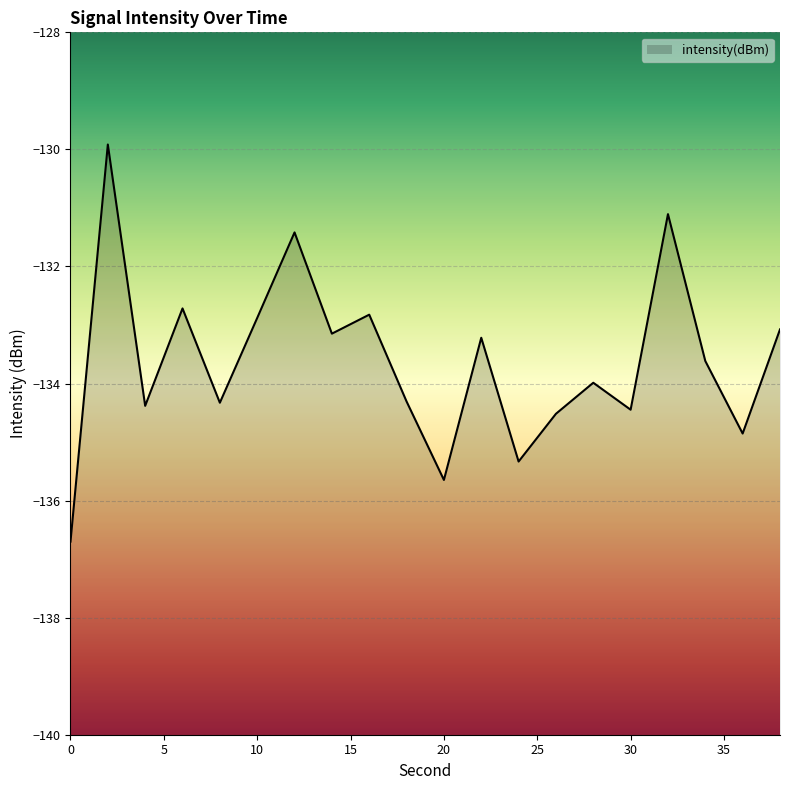

Which has a higher value, 28 or 36?

28